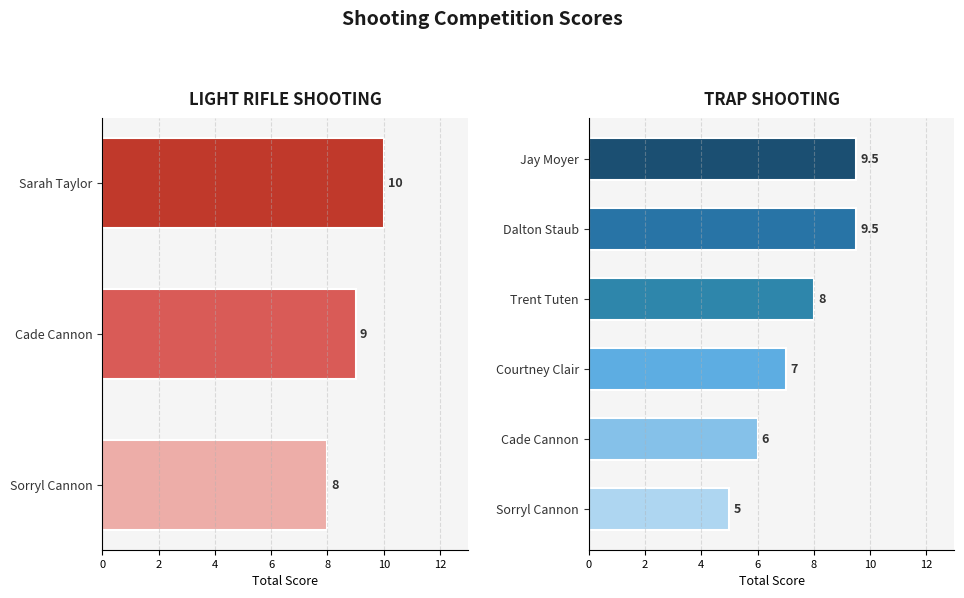

What is the difference between the maximum and minimum values?

2